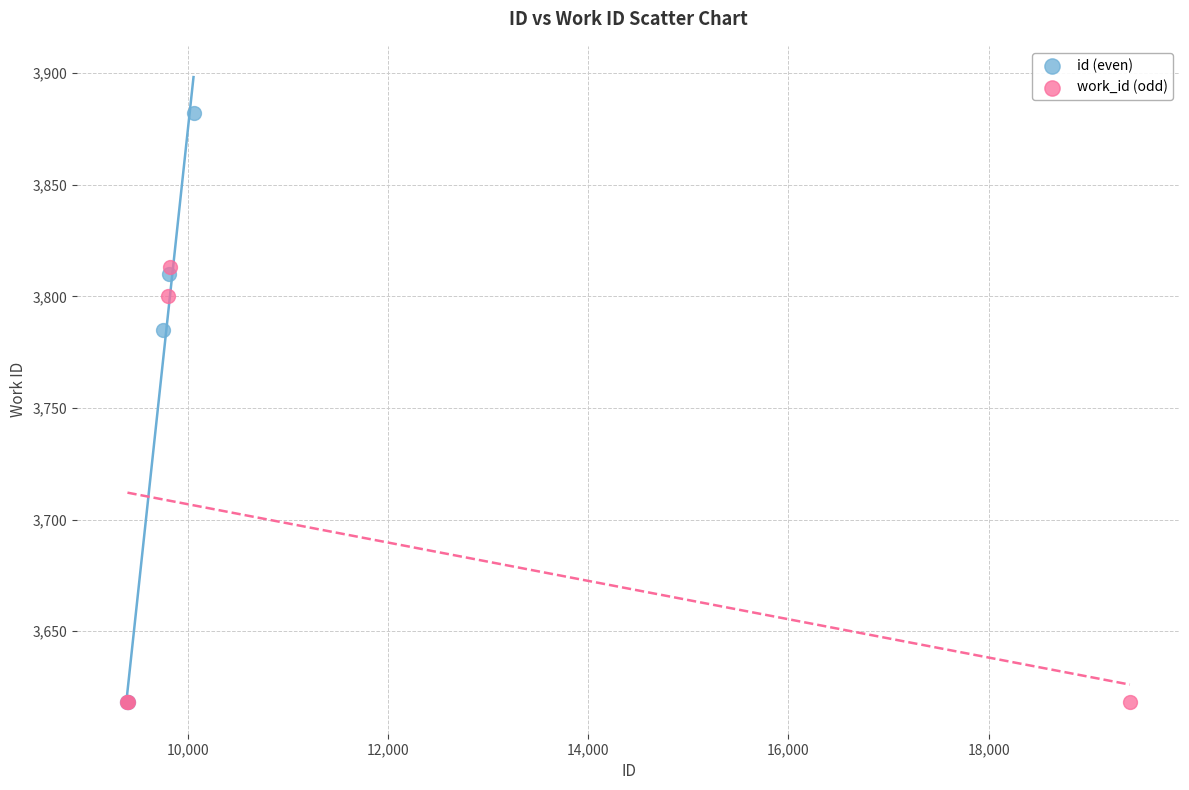

Which series contains the highest Y value?

id (even)